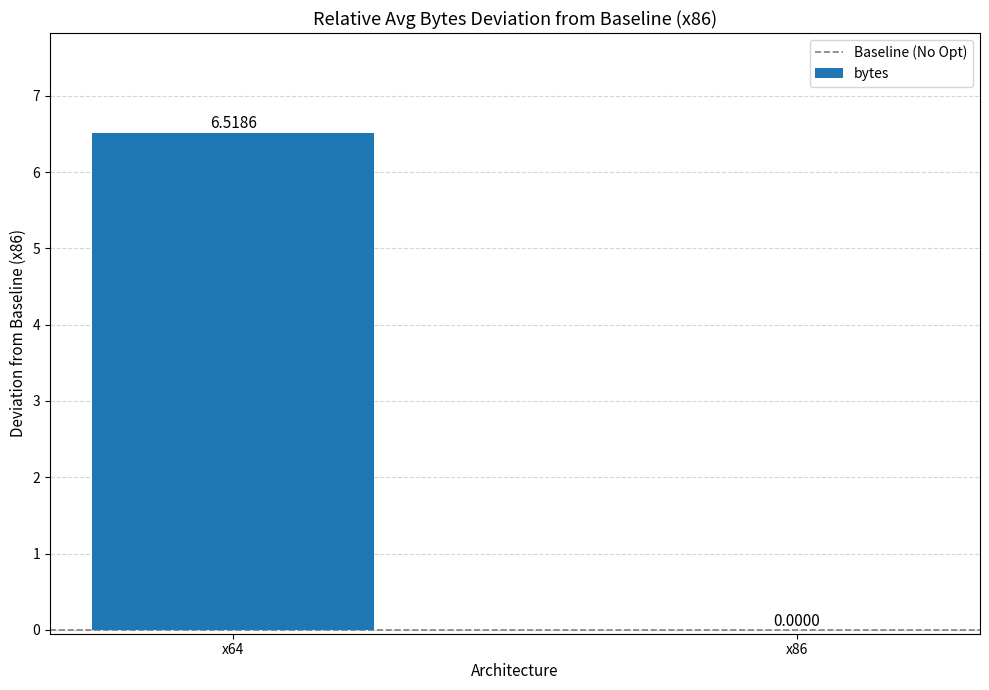

What is the sum of the values at x86 and x64?

6.5